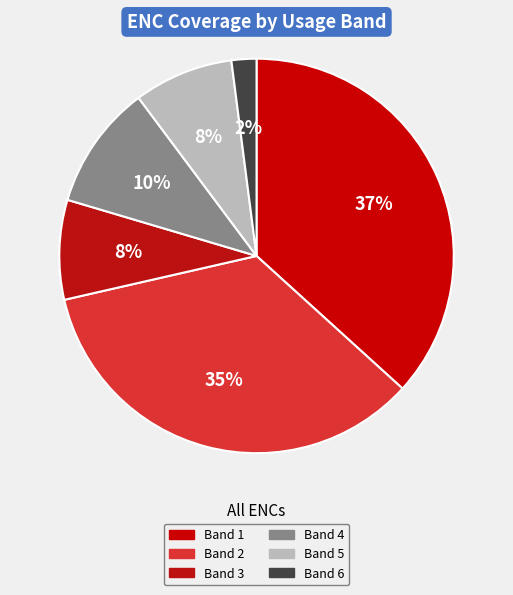

Which slice is the largest?

Band 1